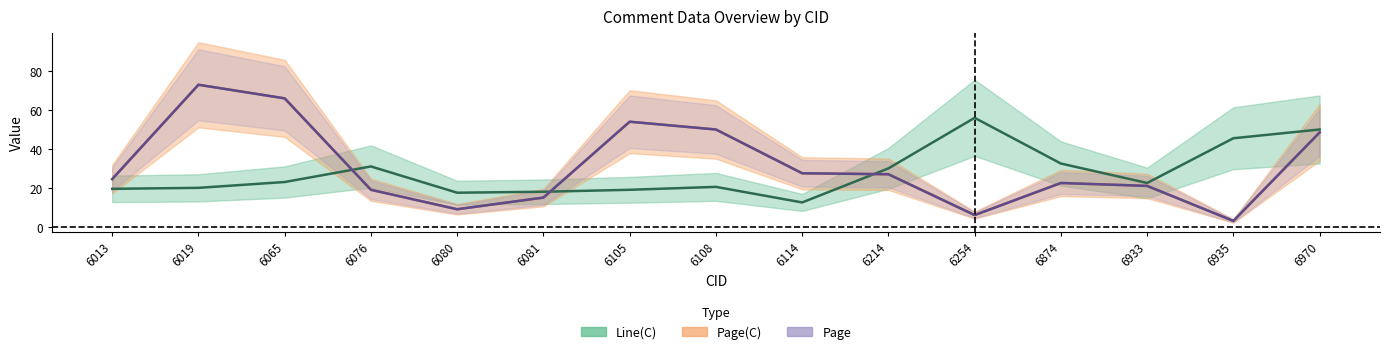

Does the chart have visible grid lines?

No